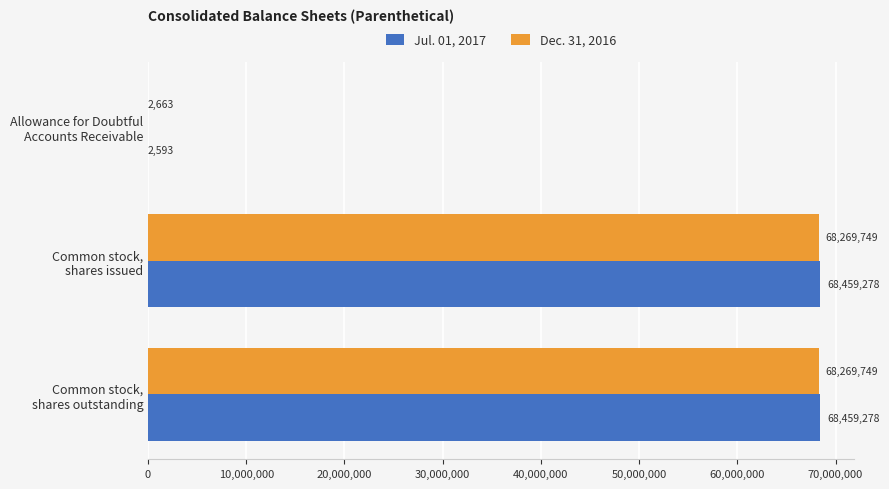

What is the sum of all Dec. 31, 2016 values?

136542161